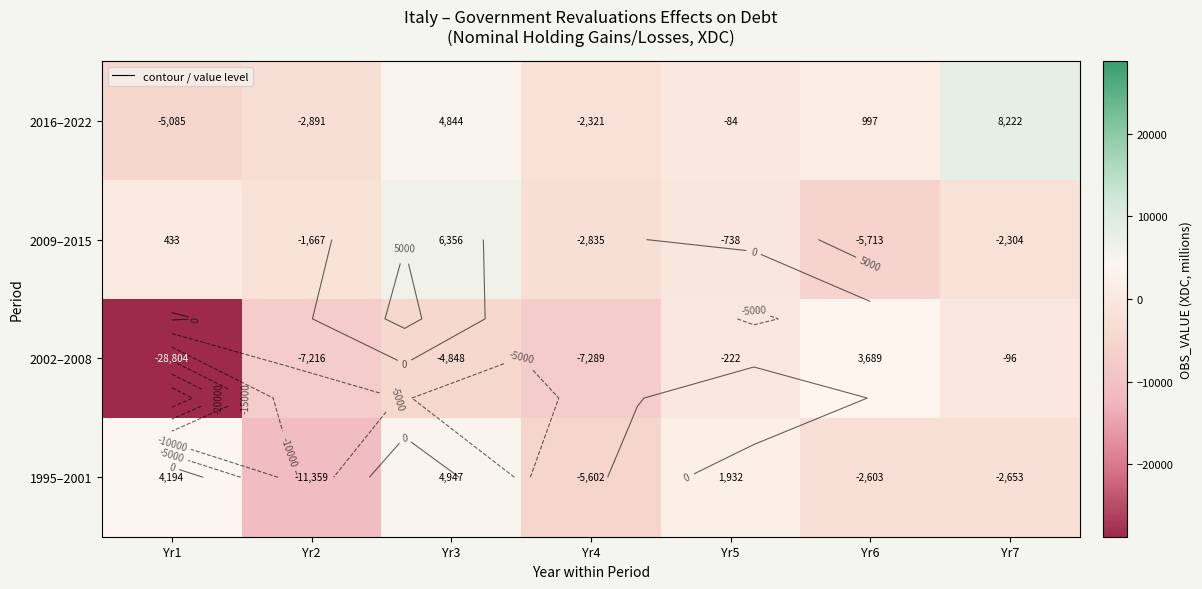

What is the approximate value of 2009–2015 at Yr7?

-2303.9